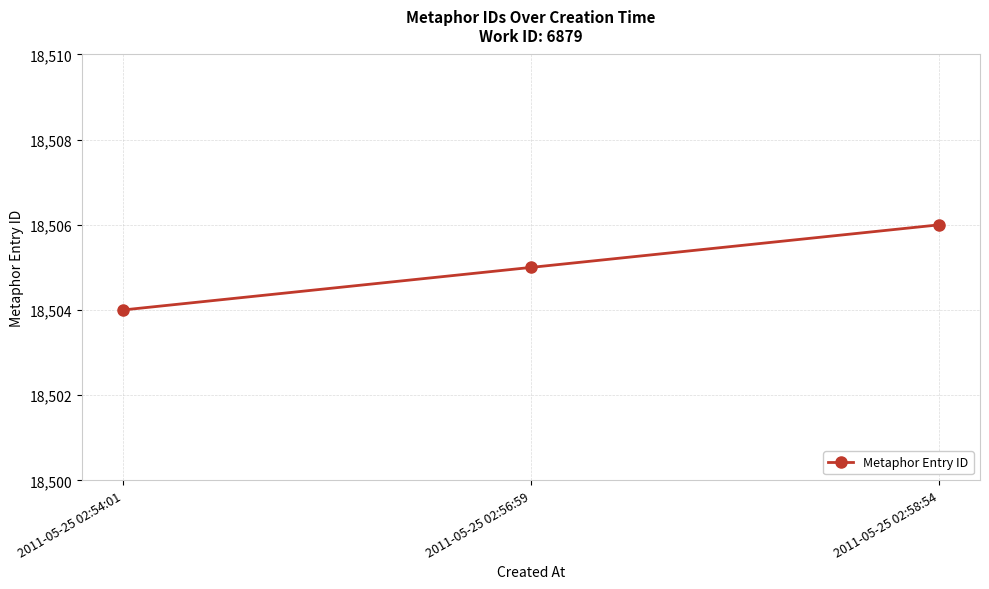

Rank the categories by value from highest to lowest.

2011-05-25 02:58:54, 2011-05-25 02:56:59, 2011-05-25 02:54:01